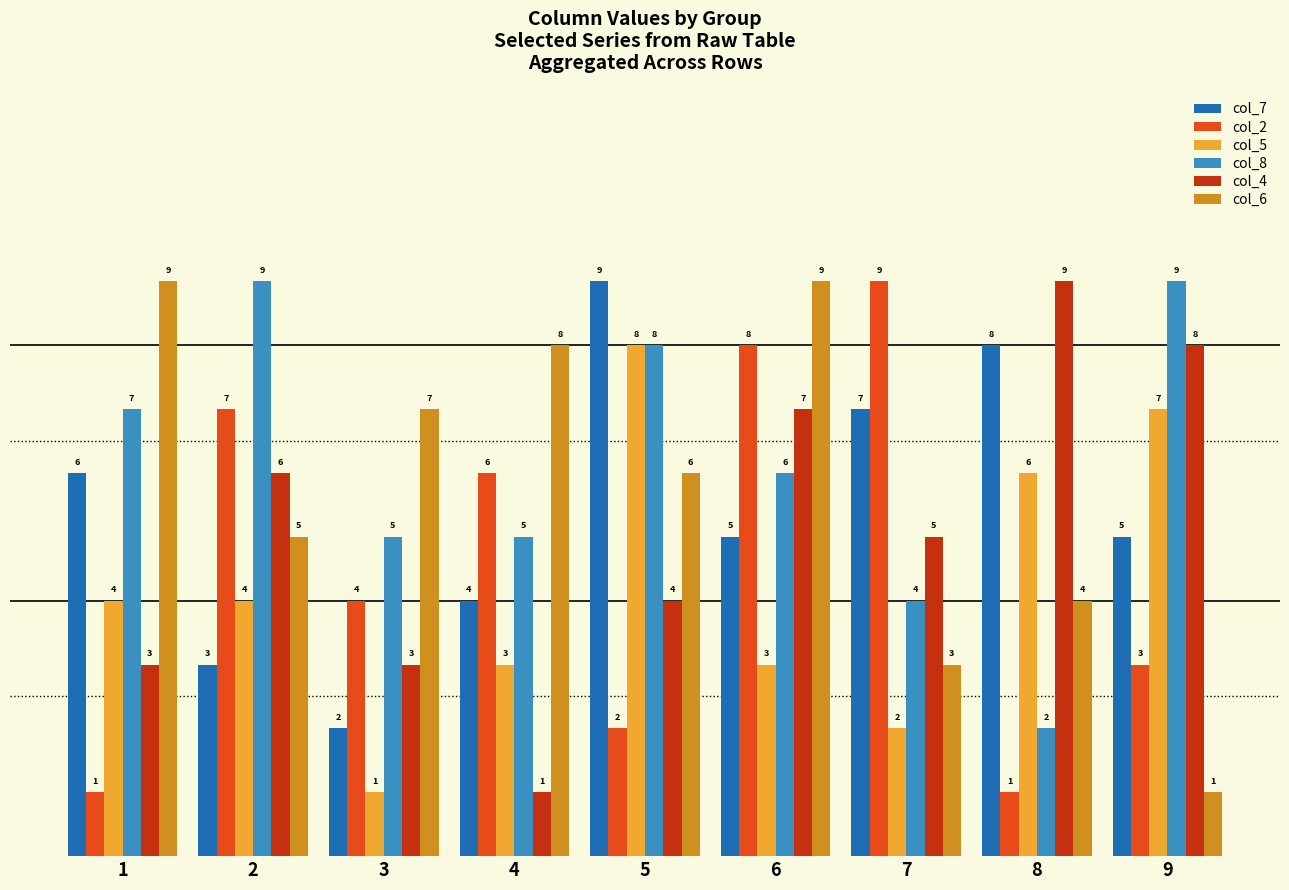

Does the chart contain stacked bars?

No